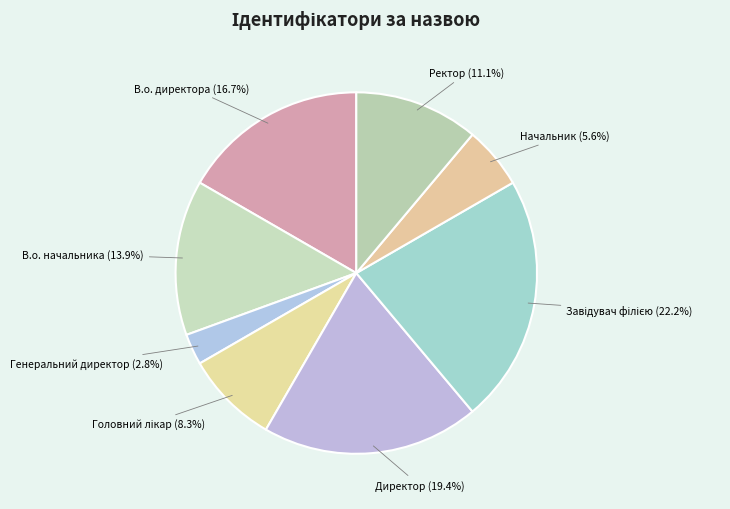

What is the ratio of the value at Начальник (5.6%) to the value at В.о. директора (16.7%)?

0.3